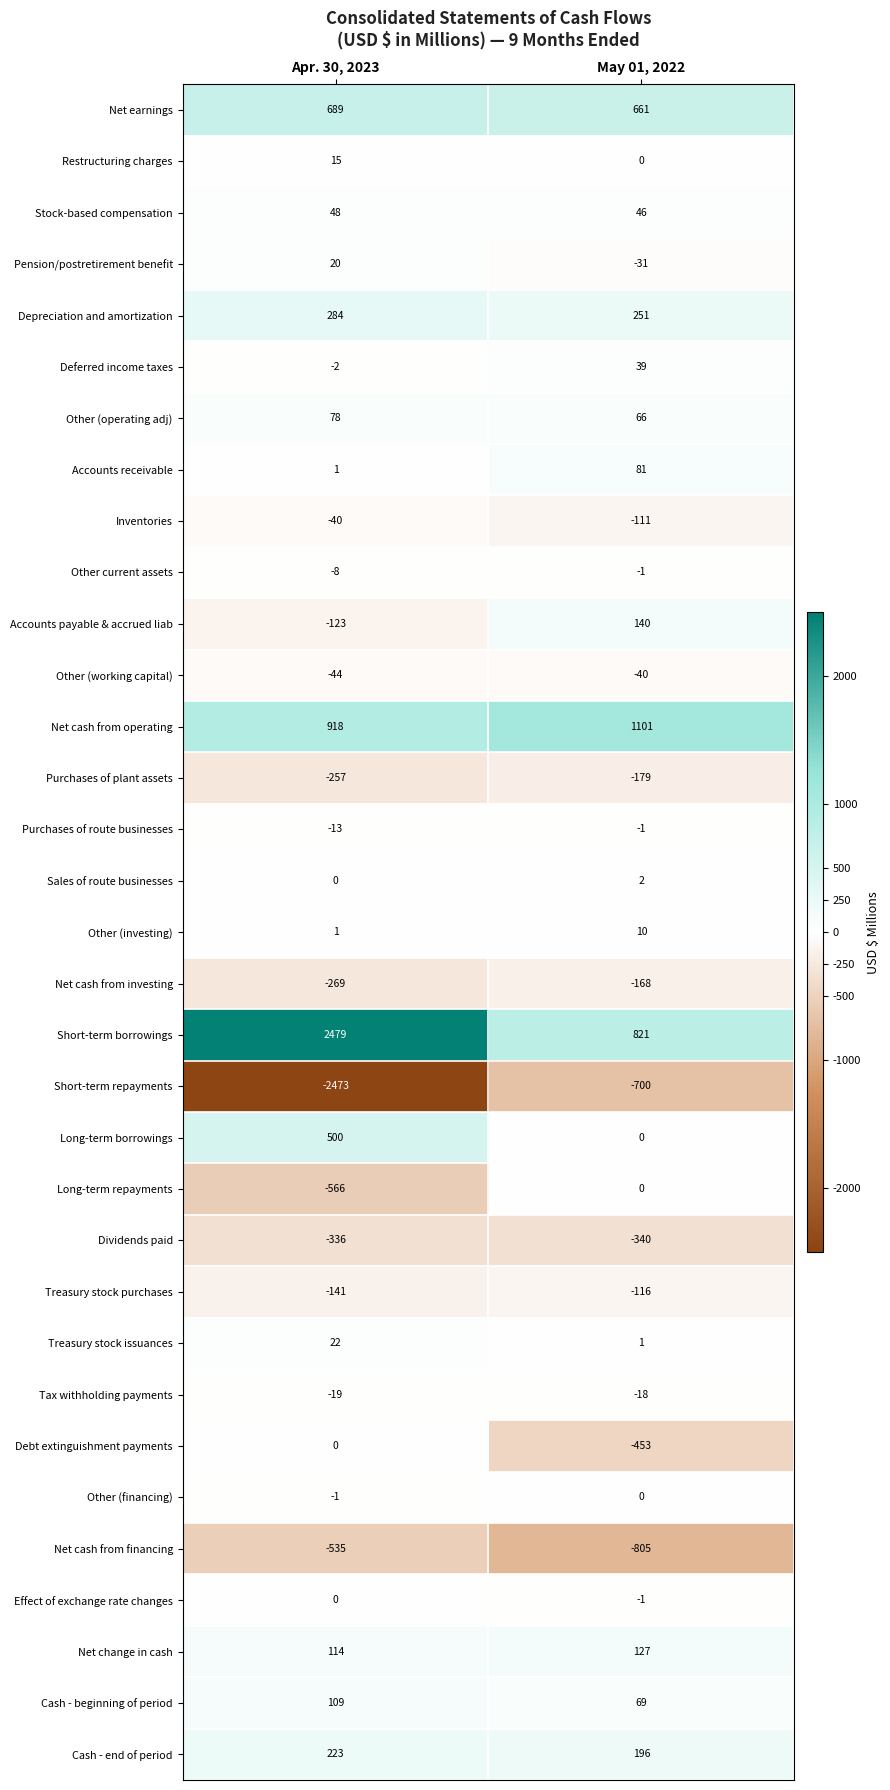

Which series has the widest spread of values?

Short-term repayments